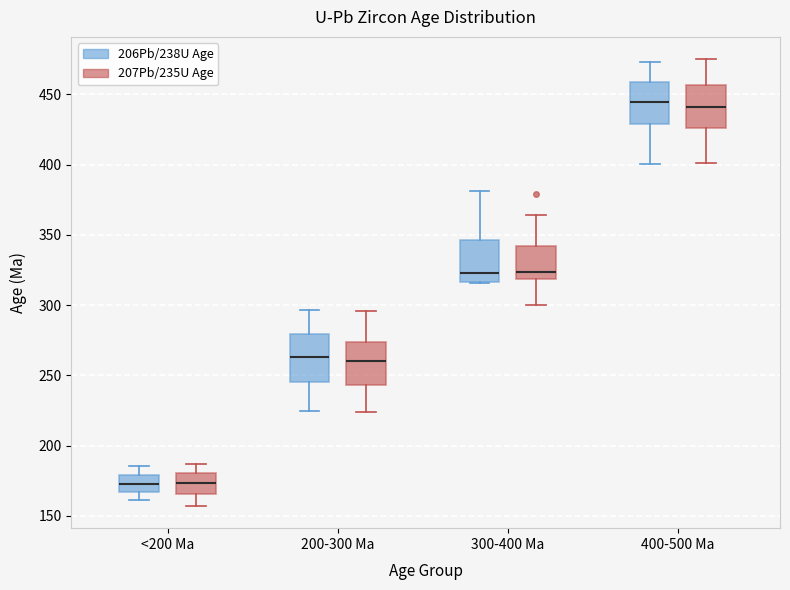

Reading left to right, read every box against the y-axis: the position of its median line, the range the box covers, and the ends of its whiskers. The values are not printed on the chart, so give them approximately, as read against the axis.

<200 Ma (206Pb/238U Age): median 175, box 165 to 180, whiskers 160 to 185
<200 Ma (207Pb/235U Age): median 175, box 165 to 180, whiskers 155 to 185
200-300 Ma (206Pb/238U Age): median 265, box 245 to 280, whiskers 225 to 295
200-300 Ma (207Pb/235U Age): median 260, box 245 to 275, whiskers 225 to 295
300-400 Ma (206Pb/238U Age): median 325, box 315 to 345, whiskers 315 to 380
300-400 Ma (207Pb/235U Age): median 325, box 320 to 340, whiskers 300 to 365
400-500 Ma (206Pb/238U Age): median 445, box 430 to 460, whiskers 400 to 475
400-500 Ma (207Pb/235U Age): median 440, box 425 to 455, whiskers 400 to 475